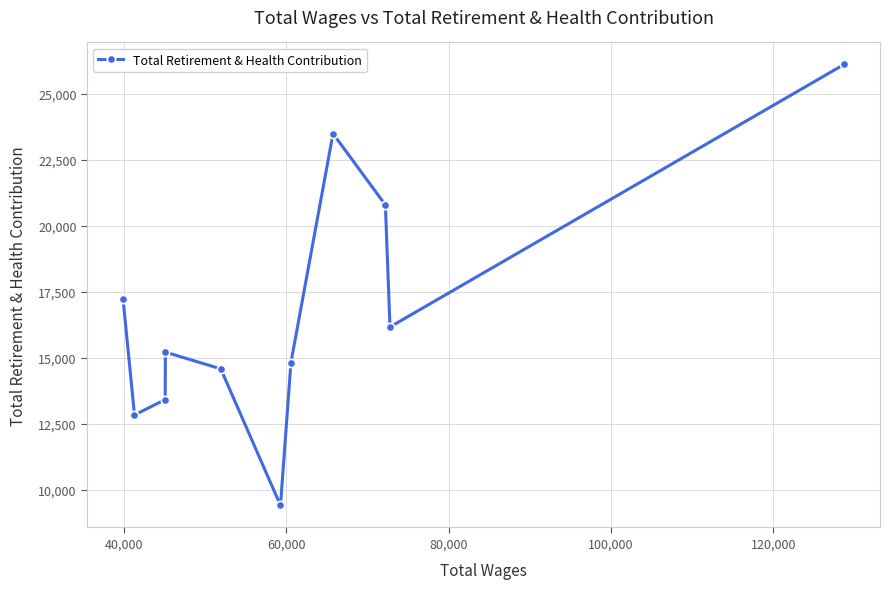

Does the chart display data point markers on the line(s)?

Yes